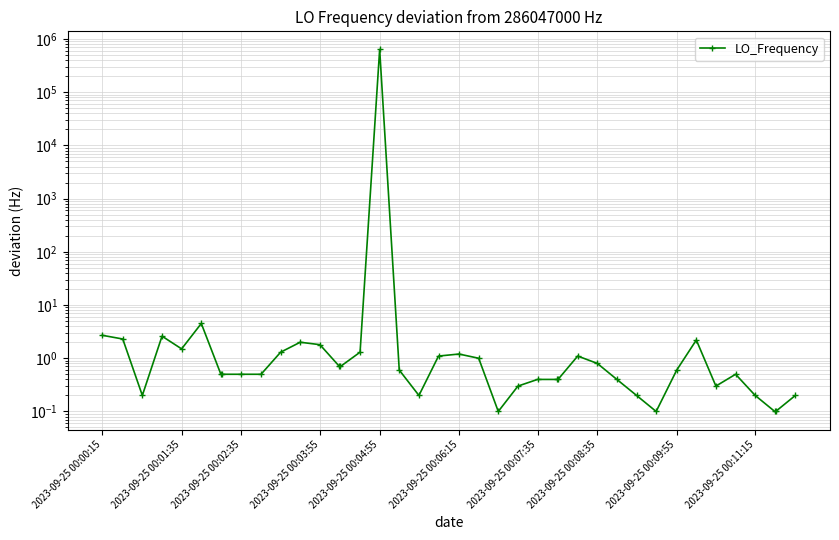

Is this an area chart (filled region under the line)?

No